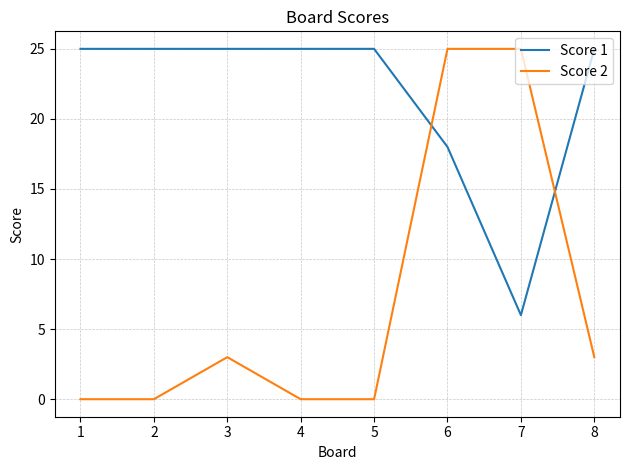

What is the sum of all Score 1 values?

174